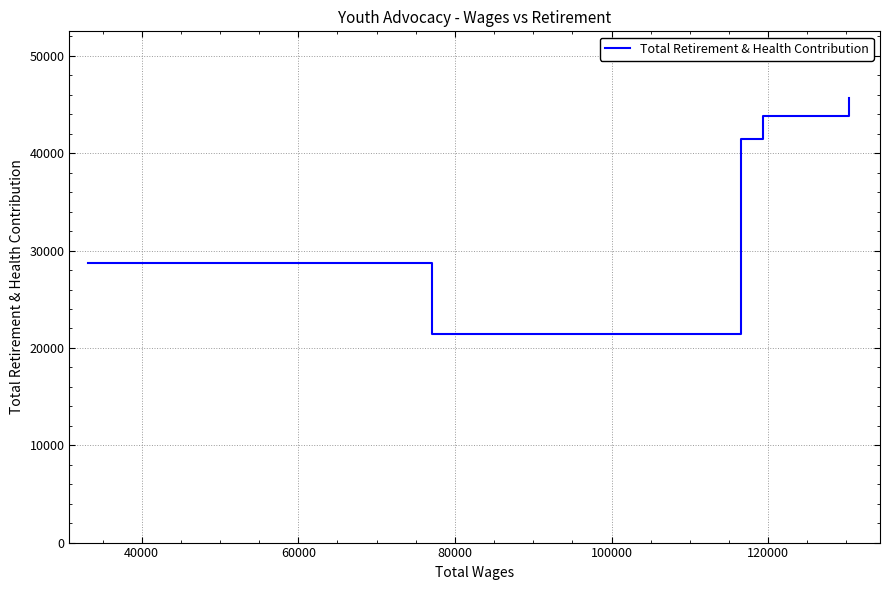

True or false: there are more than 2 points higher than both neighbors.

False